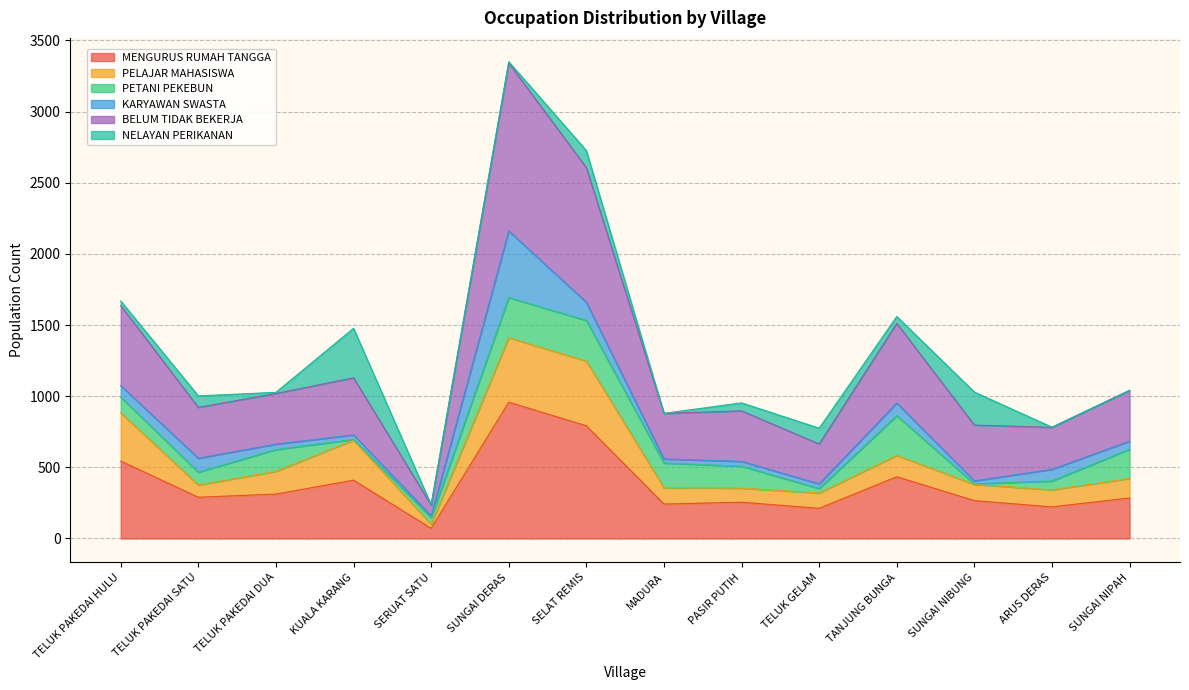

How many lines are shown in the chart?

6